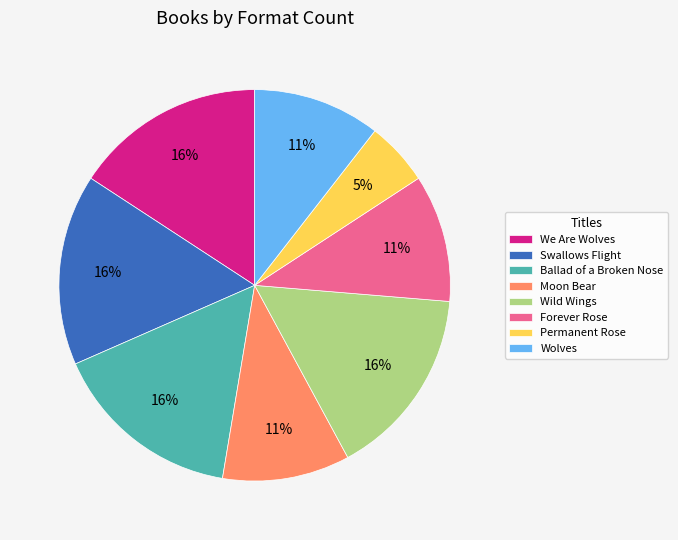

What is the ratio of the value at Forever Rose to the value at Wolves?

1.0